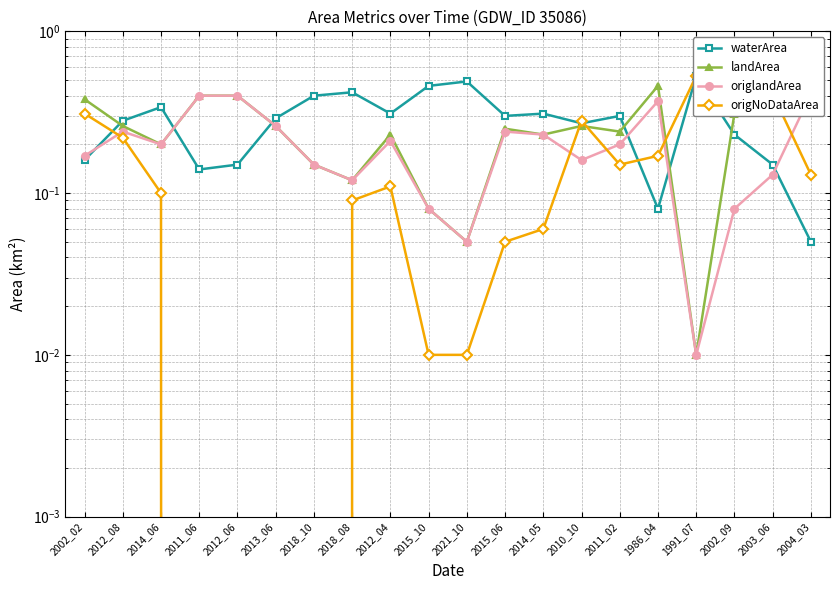

The value of origlandArea at 2013_06 is 0.3. True or false?

False